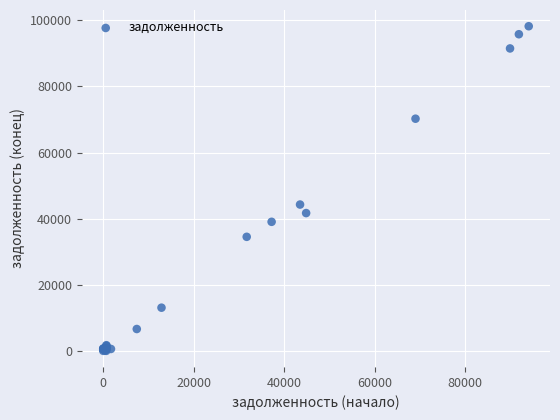

What Y value in the scatter plot is closest to 49110?

44265.6